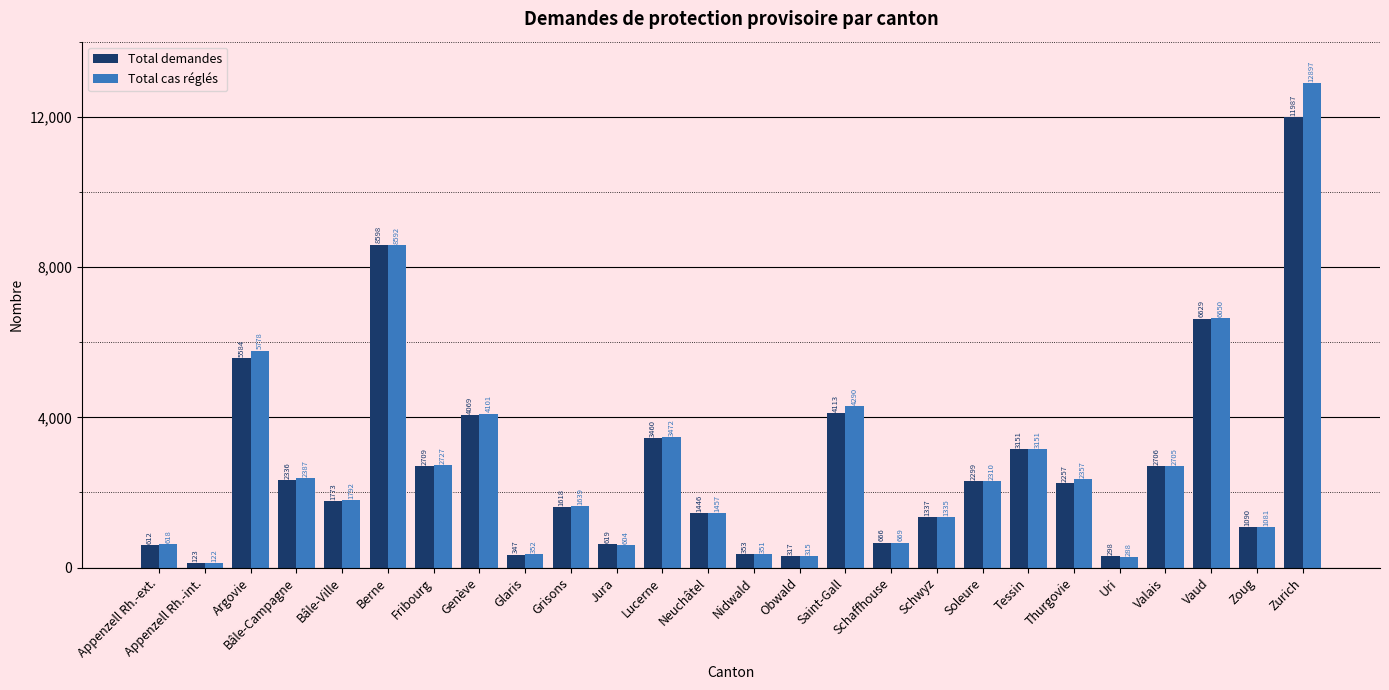

What is the spread (max minus min) of values at Berne?

6